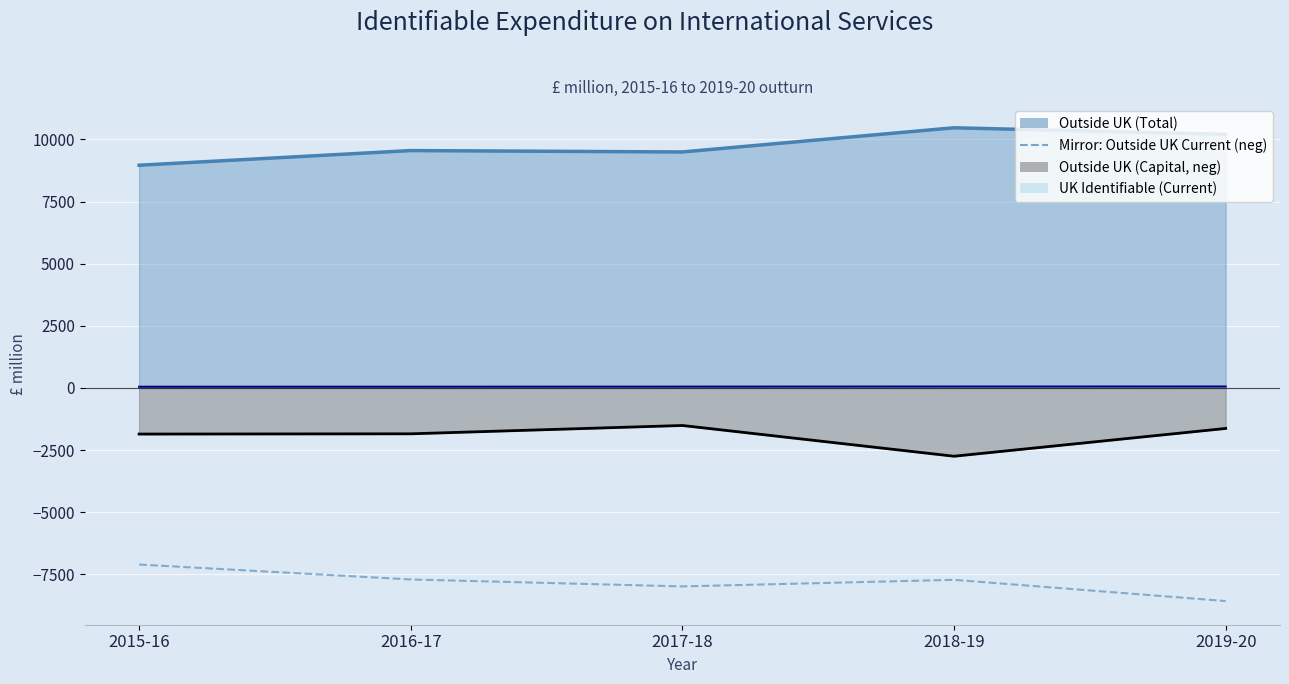

Reading left to right, transcribe all the data shown in this chart.

Outside UK (Total) line: 2015-16=8959	2016-17=9549	2017-18=9493	2018-19=10466	2019-20=10202
Mirror: Outside UK Current (neg): 2015-16=-7104	2016-17=-7704	2017-18=-7984	2018-19=-7719	2019-20=-8573
Outside UK (Capital) line: 2015-16=-1855	2016-17=-1845	2017-18=-1510	2018-19=-2747	2019-20=-1629
UK Identifiable (Current) line: 2015-16=48	2016-17=49	2017-18=52	2018-19=56	2019-20=57